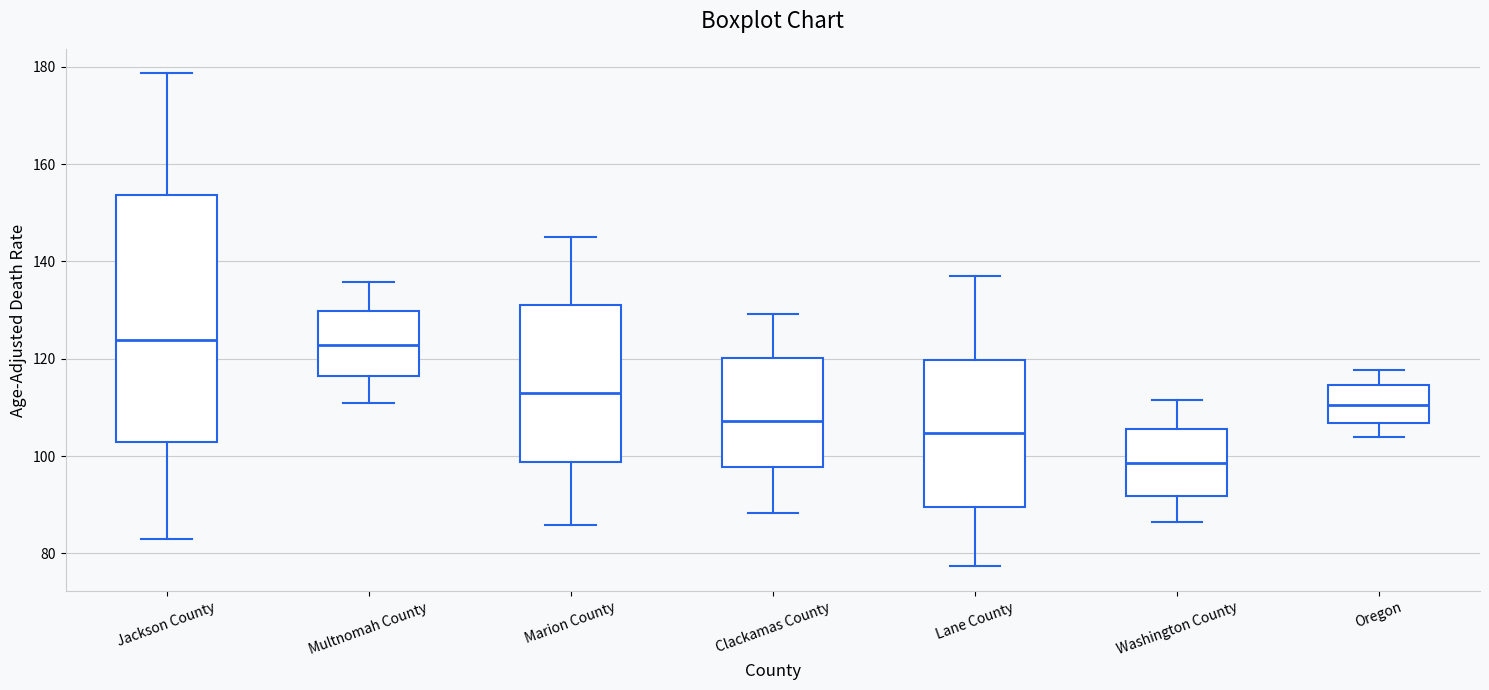

Reading left to right, read every box against the y-axis: the position of its median line, the range the box covers, and the ends of its whiskers. The values are not printed on the chart, so give them approximately, as read against the axis.

Jackson County: median 124, box 102 to 154, whiskers 82 to 178
Multnomah County: median 122, box 116 to 130, whiskers 110 to 136
Marion County: median 114, box 98 to 132, whiskers 86 to 146
Clackamas County: median 108, box 98 to 120, whiskers 88 to 130
Lane County: median 104, box 90 to 120, whiskers 78 to 138
Washington County: median 98, box 92 to 106, whiskers 86 to 112
Oregon: median 110, box 106 to 114, whiskers 104 to 118